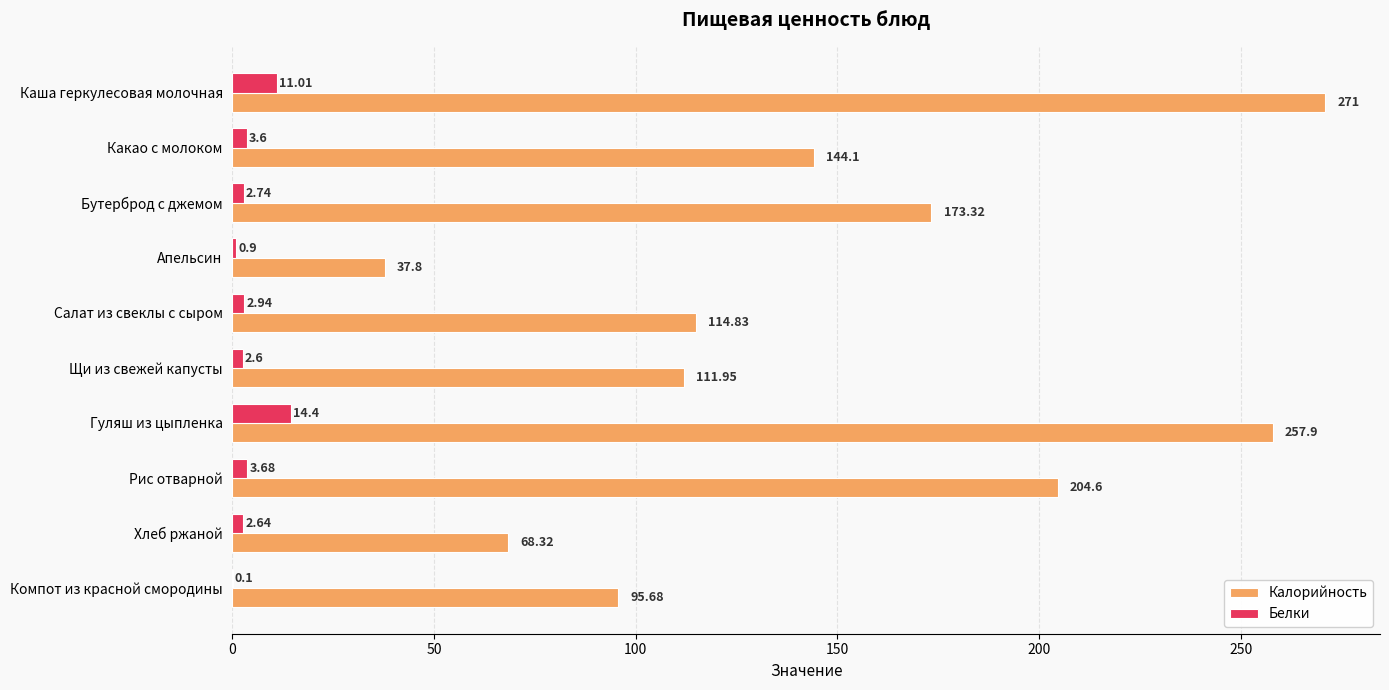

What is the sum of the Белки values at Какао с молоком and Салат из свеклы с сыром?

6.5